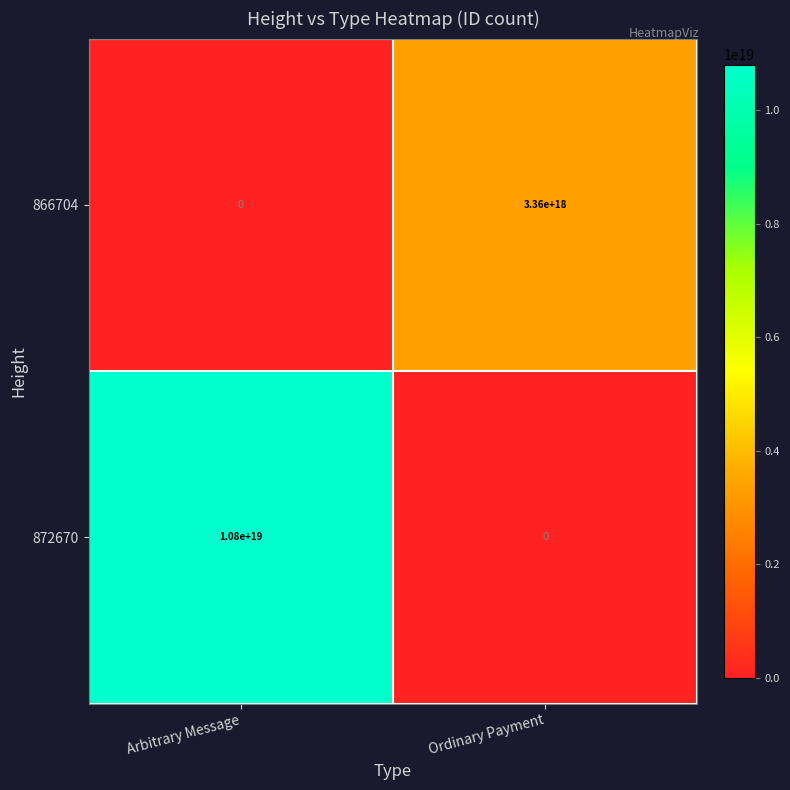

Which series has the largest range (max minus min)?

872670